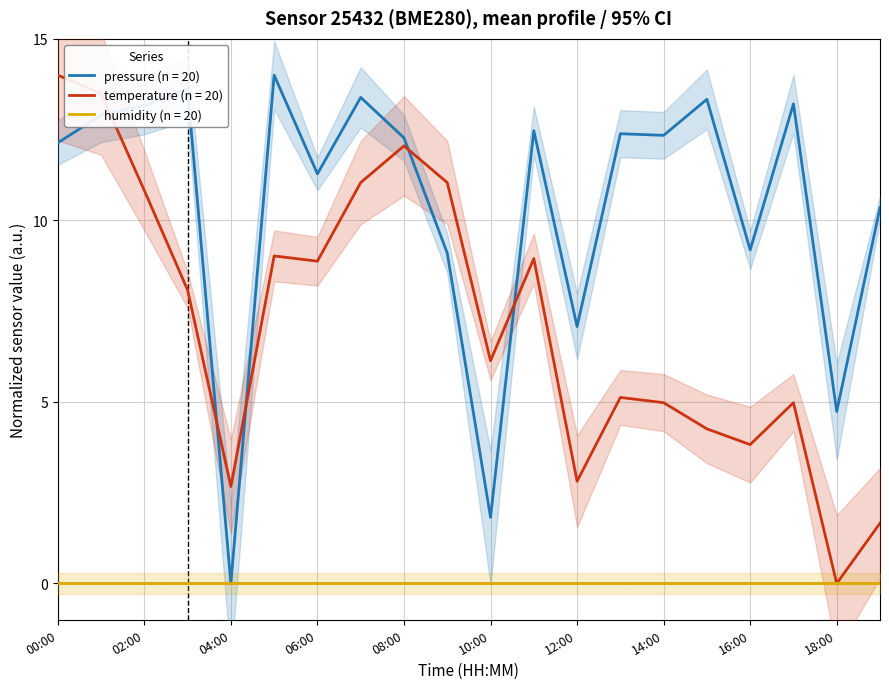

How many values in pressure are above zero?

19